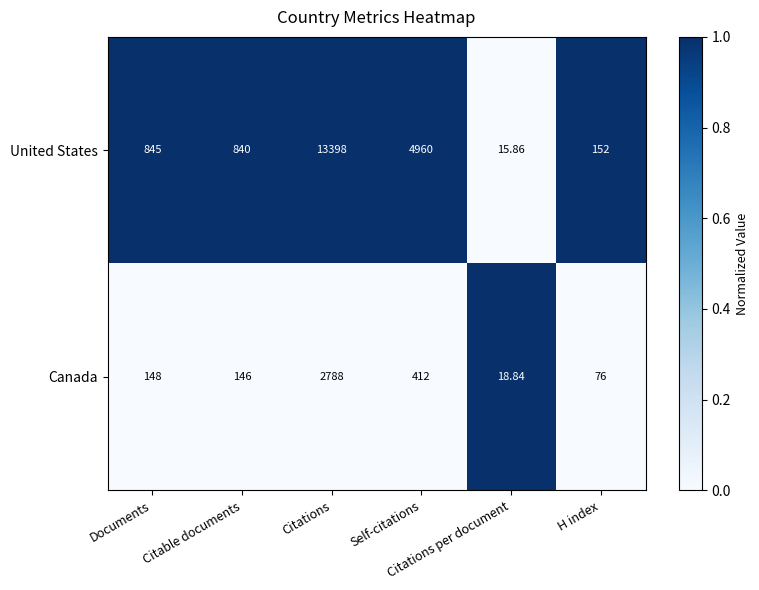

Which series has the largest total across all categories?

United States